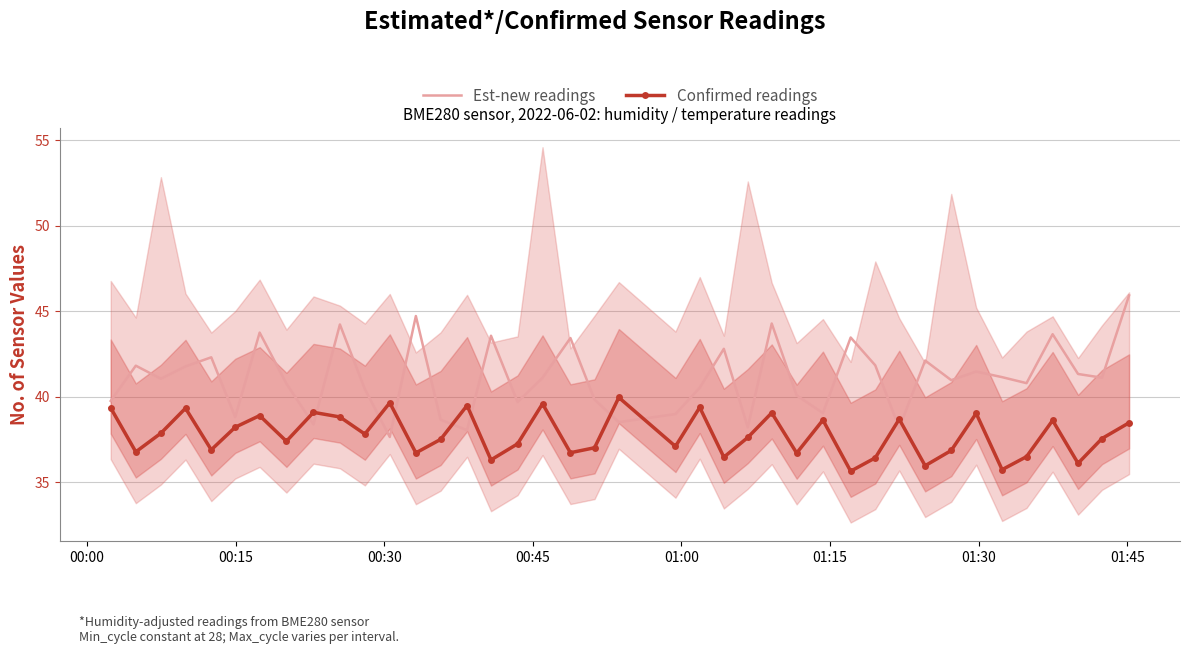

Does the chart have visible grid lines?

Yes